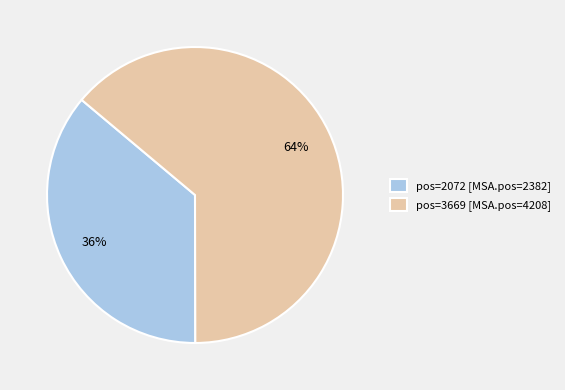

The pos=2072 [MSA.pos=2382] slice represents 36% of the pie. True or false?

True